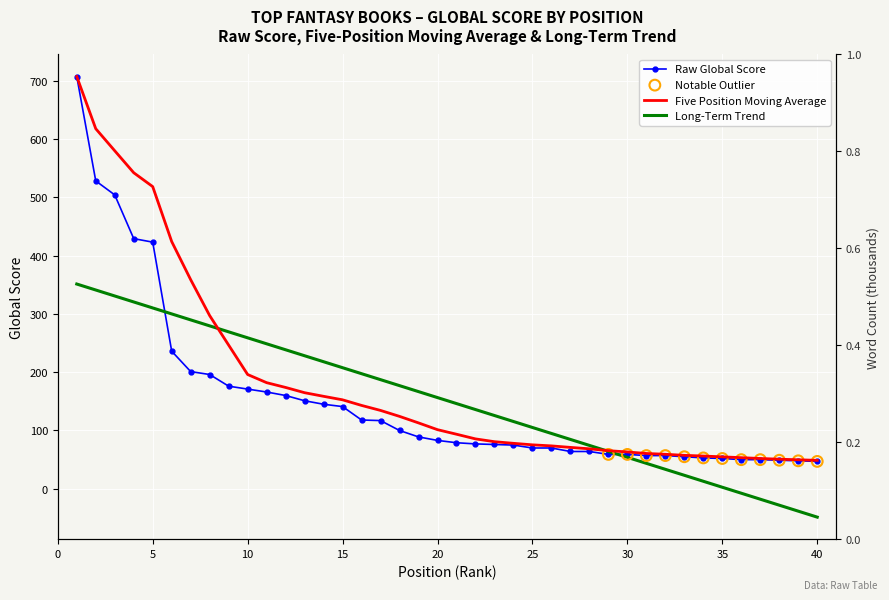

Which series reaches the minimum Y coordinate?

Long-Term Trend